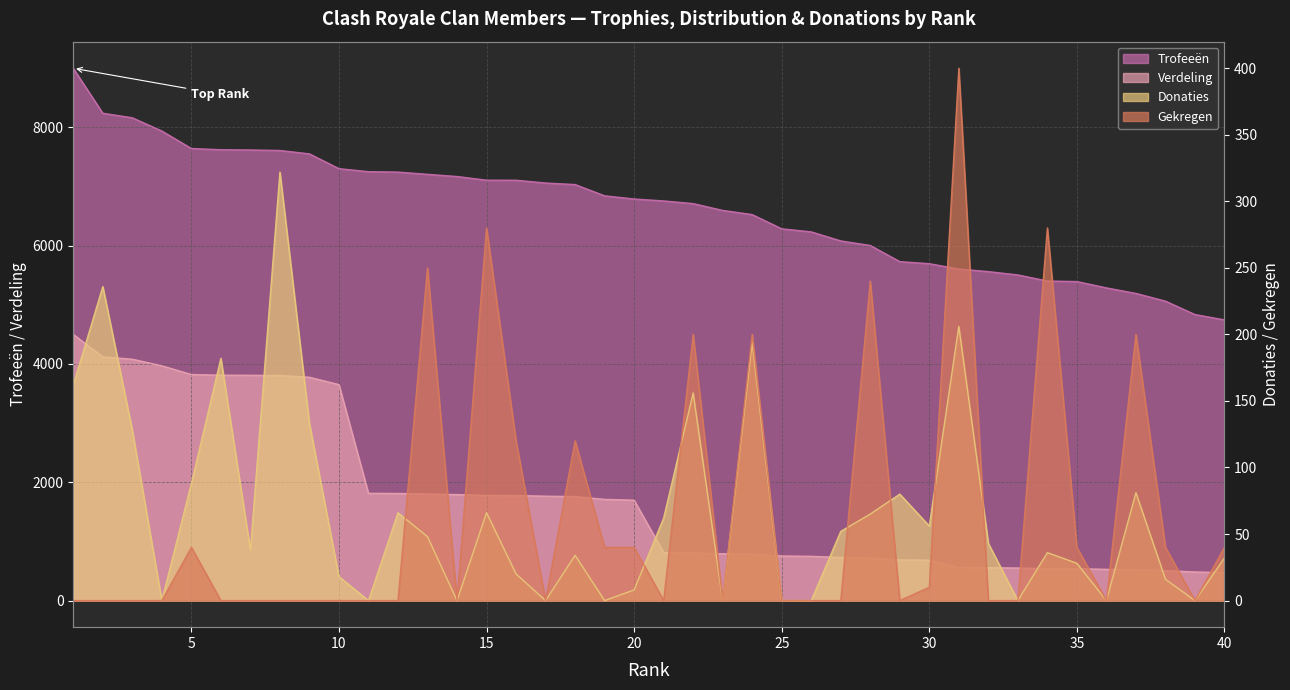

Reading left to right, what are all the values shown in this chart?

Trofeeën: 9000	8240	8163	7939	7644	7623	7619	7610	7553	7303	7252	7245	7207	7170	7108	7107	7060	7034	6844	6790	6757	6712	6597	6526	6286	6234	6081	6004	5731	5696	5606	5562	5506	5403	5394	5287	5193	5063	4836	4746
Verdeling: 4500	4120	4081	3969	3822	3811	3809	3805	3776	3651	1813	1811	1801	1792	1777	1776	1765	1758	1711	1697	810	805	791	783	754	748	729	720	687	683	560	556	550	540	539	528	519	506	483	474
Donaties: 162	236	128	0	88	182	38	322	133	18	0	66	48	0	66	20	0	34	0	8	62	156	0	194	0	0	52	65	80	56	206	43	0	36	28	0	81	16	0	32
Gekregen: 0	0	0	0	40	0	0	0	0	0	0	0	250	0	280	120	0	120	40	40	0	200	0	200	0	0	0	240	0	10	400	0	0	280	40	0	200	40	0	40